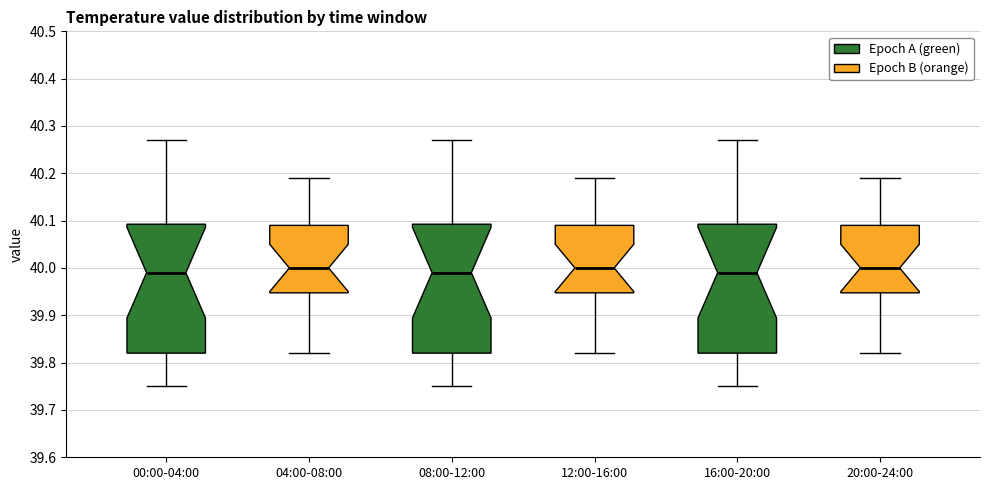

Where does the lower whisker of the box for 04:00-08:00 end on the y-axis? The values are not printed on the chart, so give them approximately, as read against the axis.

39.82